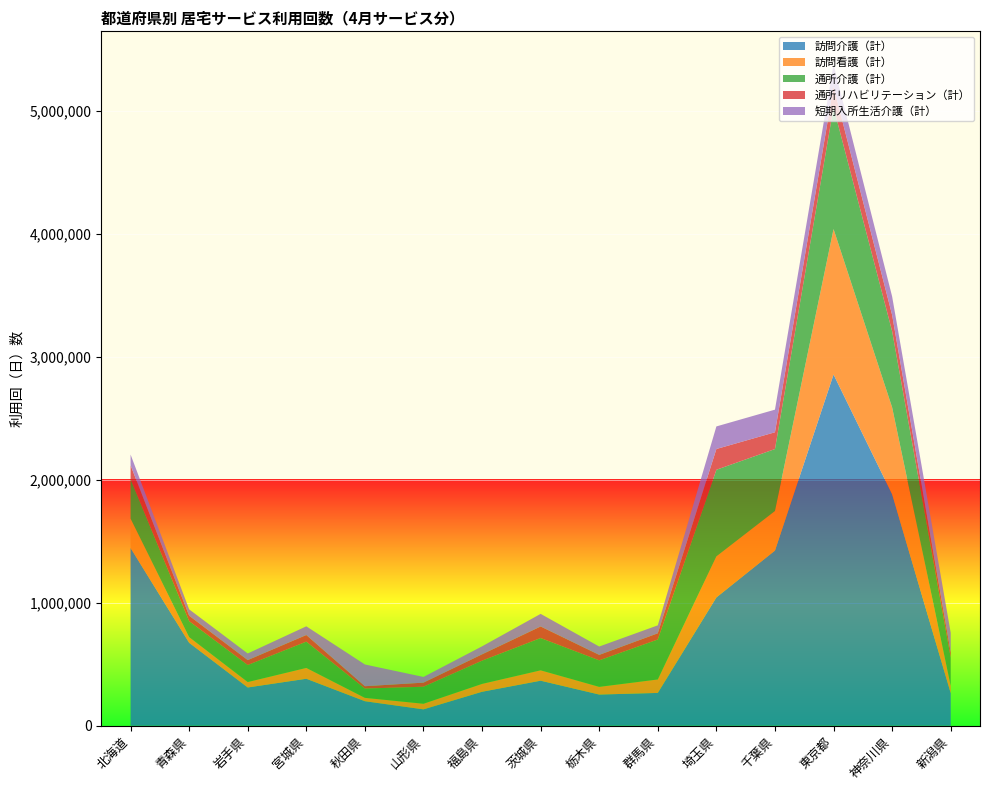

Reading left to right, transcribe all the data shown in this chart.

訪問介護（計）: 1444611	674233	310938	381826	199337	133001	276026	366009	253412	266668	1042874	1423602	2854713	1881334	264746
訪問看護（計）: 238840	45830	44056	87866	27299	45762	63936	84200	62505	109332	333498	321878	1182387	706217	59014
通所介護（計）: 321005	130174	138464	213914	75638	138311	188895	262705	215625	325037	704134	503575	989589	618982	230021
通所リハビリテーション（計）: 112761	43785	39945	53734	18898	33176	51394	93837	44205	50243	168735	136293	168796	131850	41520
短期入所生活介護（計）: 87127	51994	53888	70691	176732	46266	65012	102431	67939	64627	183517	183790	179892	150550	159899